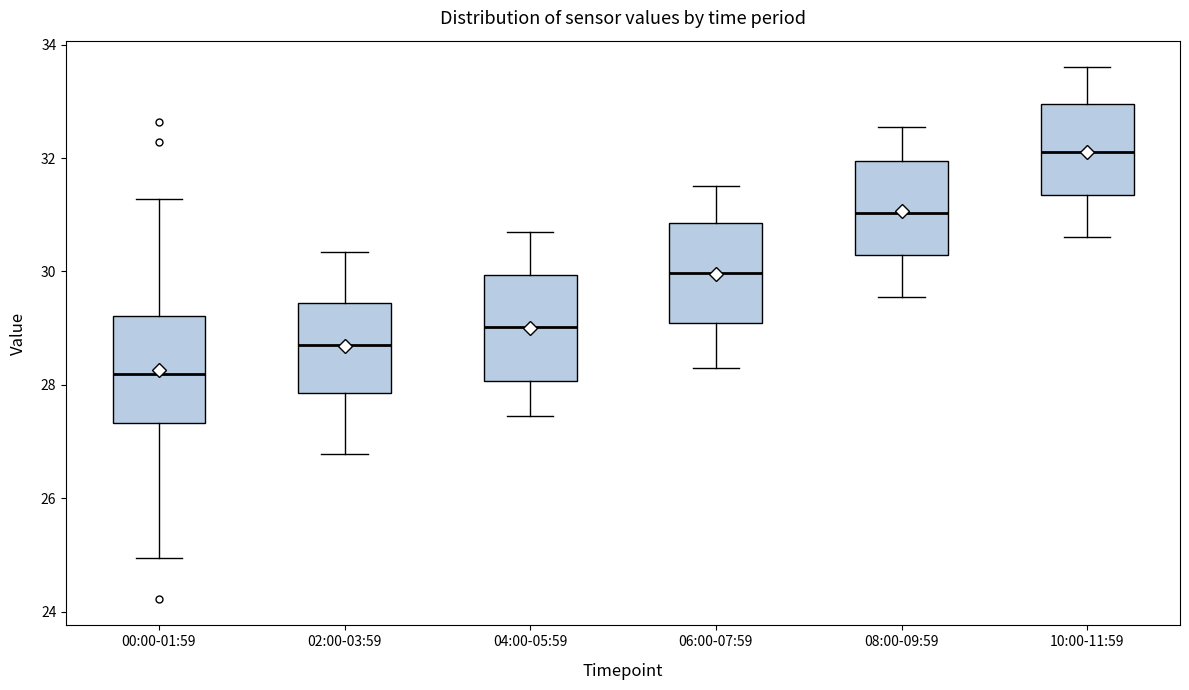

Reading left to right, read every box against the y-axis: the position of its median line, the range the box covers, and the ends of its whiskers. The values are not printed on the chart, so give them approximately, as read against the axis.

00:00-01:59: median 28.2, box 27.4 to 29.2, whiskers 25.0 to 31.2
02:00-03:59: median 28.8, box 27.8 to 29.4, whiskers 26.8 to 30.4
04:00-05:59: median 29.0, box 28.0 to 30.0, whiskers 27.4 to 30.8
06:00-07:59: median 30.0, box 29.0 to 30.8, whiskers 28.4 to 31.6
08:00-09:59: median 31.0, box 30.2 to 32.0, whiskers 29.6 to 32.6
10:00-11:59: median 32.2, box 31.4 to 33.0, whiskers 30.6 to 33.6